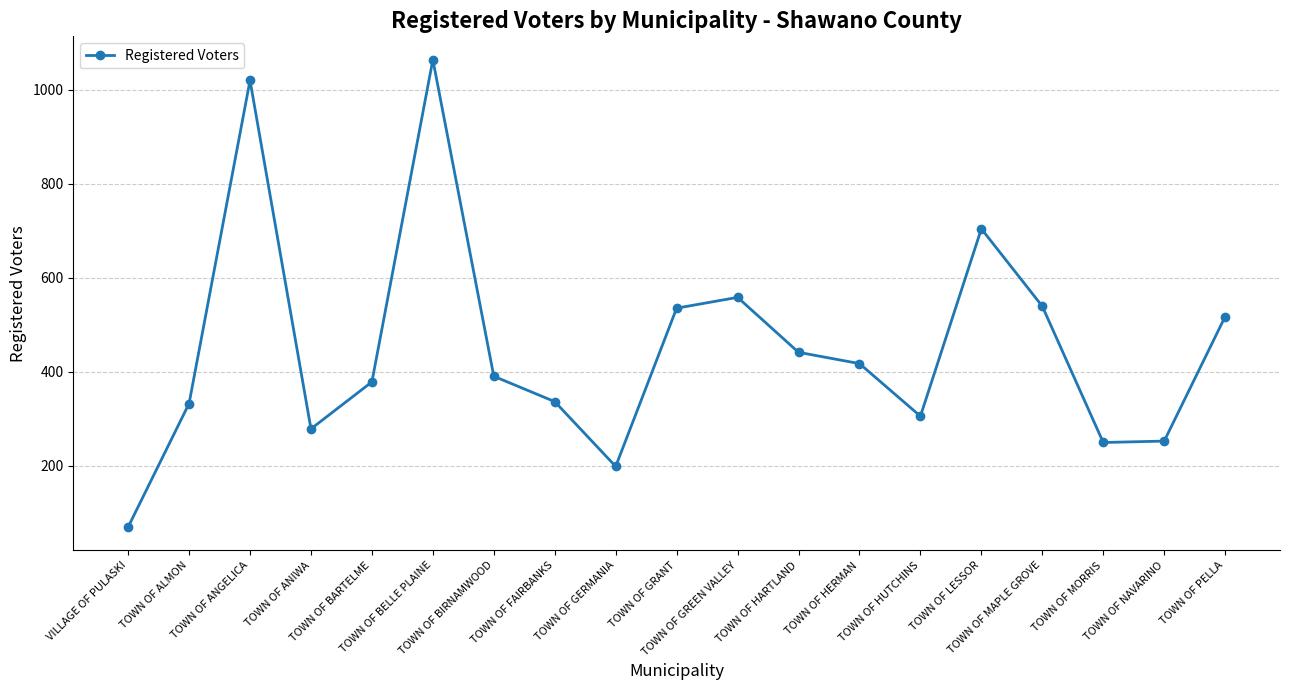

Which label corresponds to the smallest value in the chart?

VILLAGE OF PULASKI